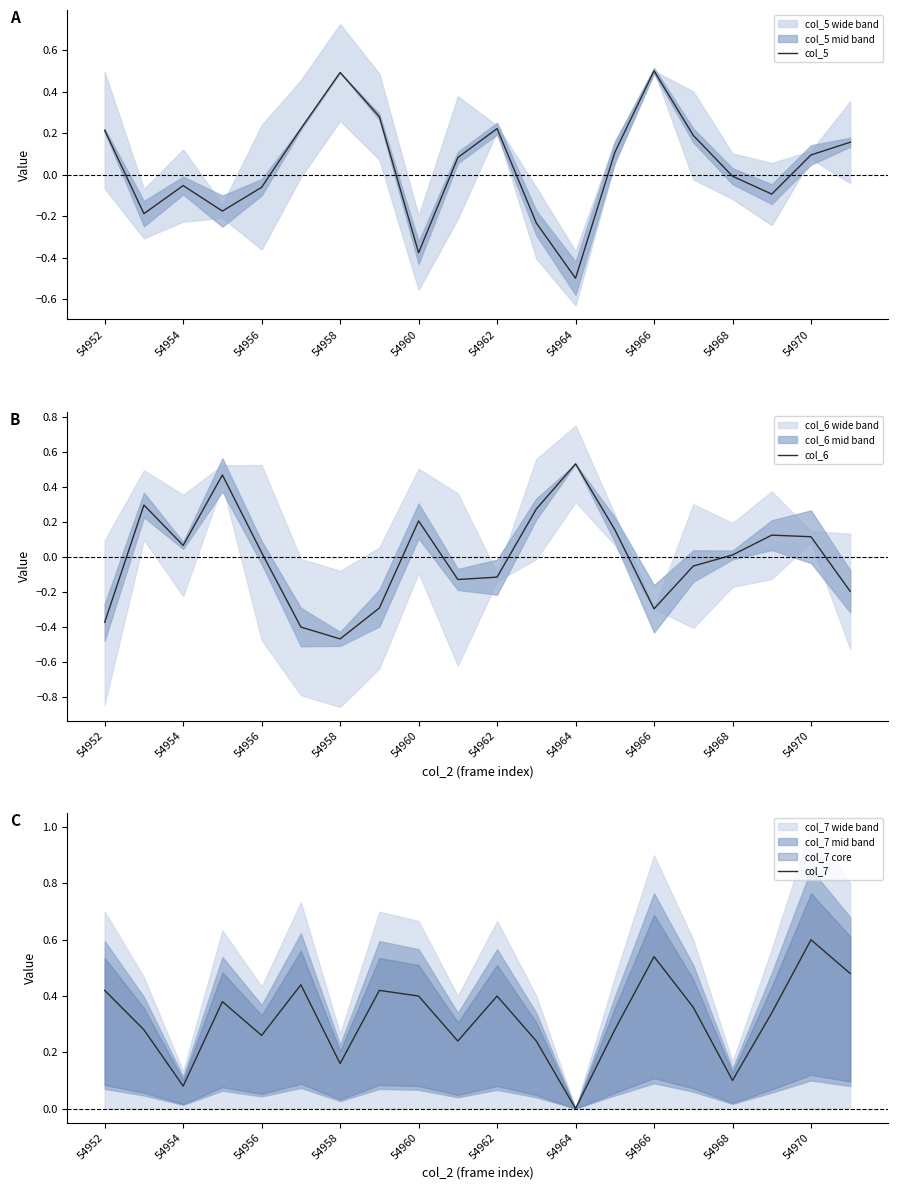

Does the chart have visible grid lines?

No